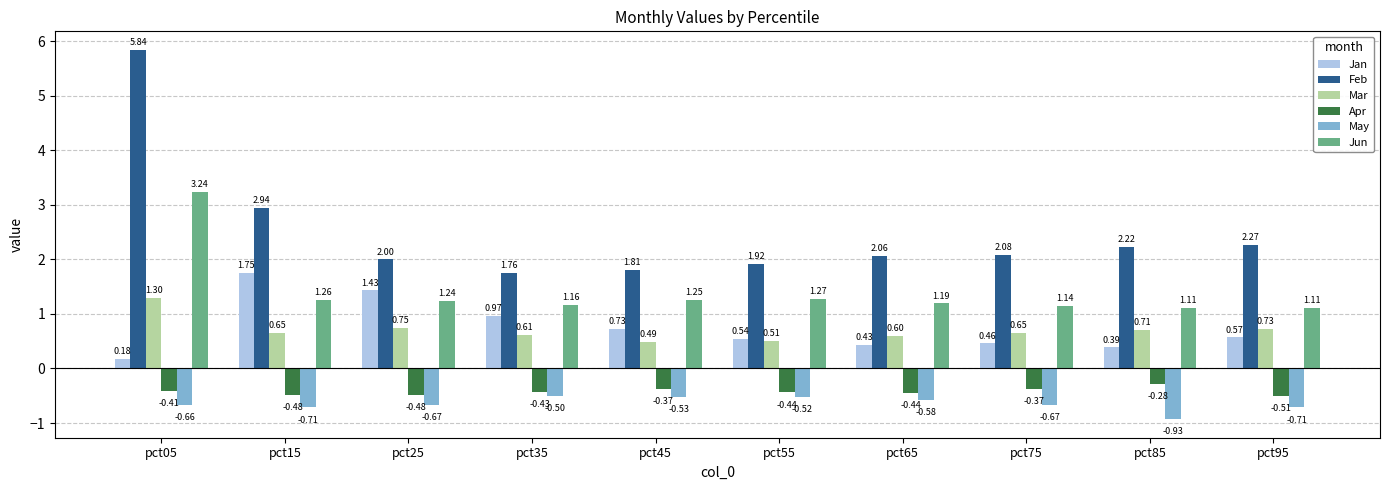

At which label does May reach its peak?

pct35